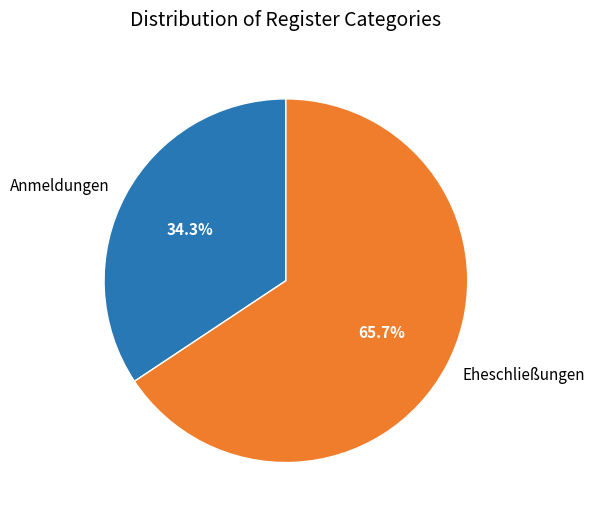

What is the smallest slice in the pie chart?

Anmeldungen